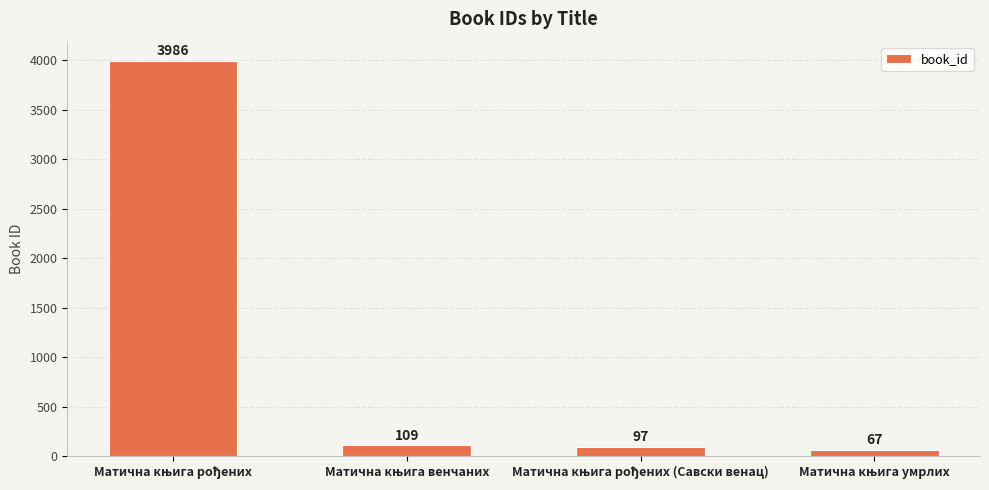

What is the value of the 2nd bar from the left?

109